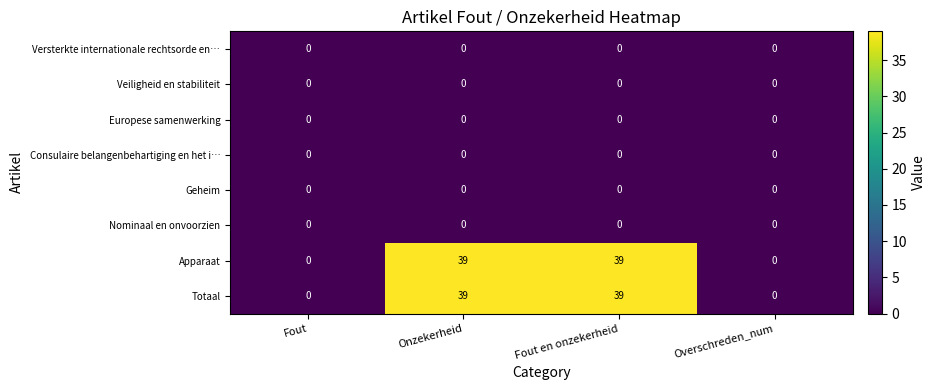

Is the value of Veiligheid en stabiliteit at Fout en onzekerheid greater than the value of Consulaire belangenbehartiging en het i… at Onzekerheid?

No